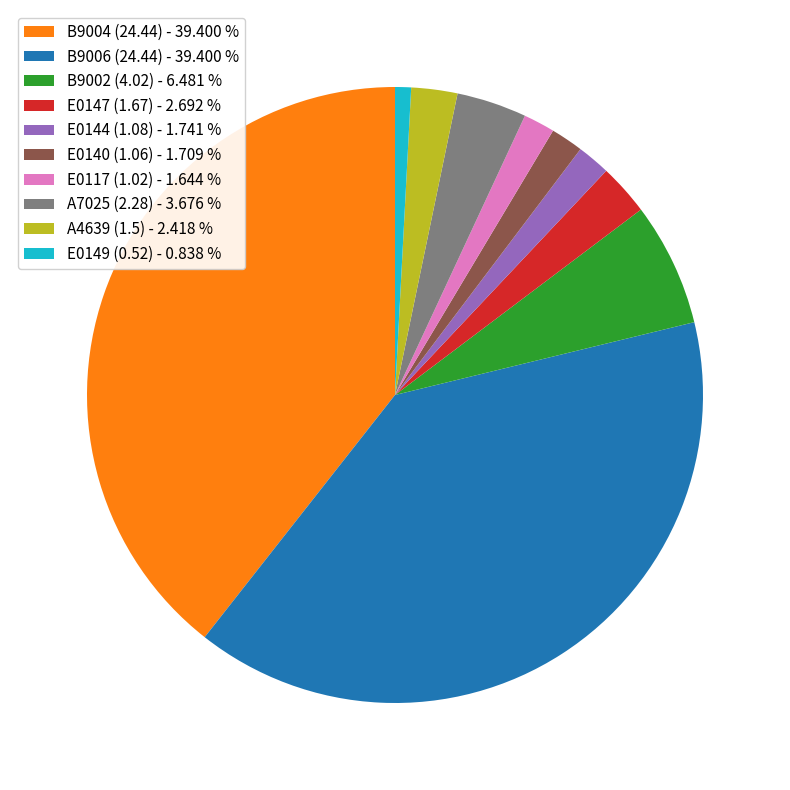

Which has a higher value, B9004 (24.44) - 39.400 % or A7025 (2.28) - 3.676 %?

B9004 (24.44) - 39.400 %